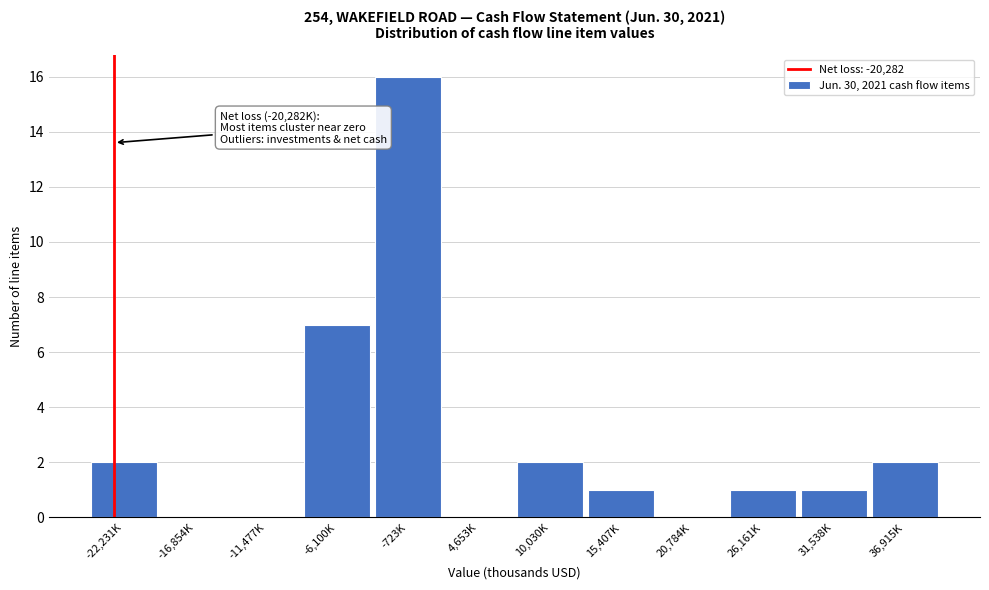

Reading left to right, transcribe all the data shown in this chart.

-22,231K=2	-16,854K=0	-11,477K=0	-6,100K=7	-723K=16	4,653K=0	10,030K=2	15,407K=1	20,784K=0	26,161K=1	31,538K=1	36,915K=2